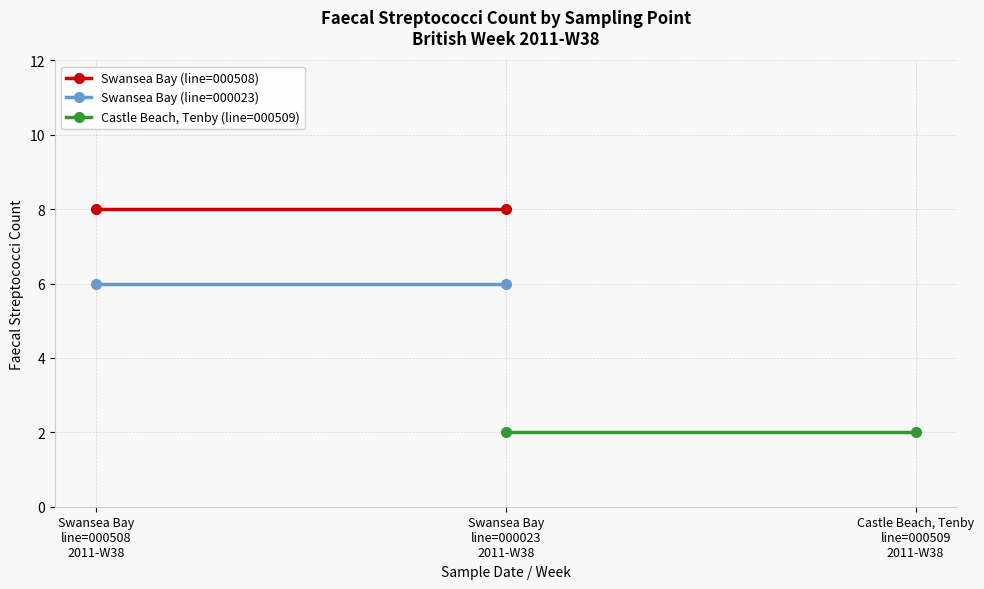

What is the value of the Swansea Bay (line=000508) point at the 1st from the left?

8